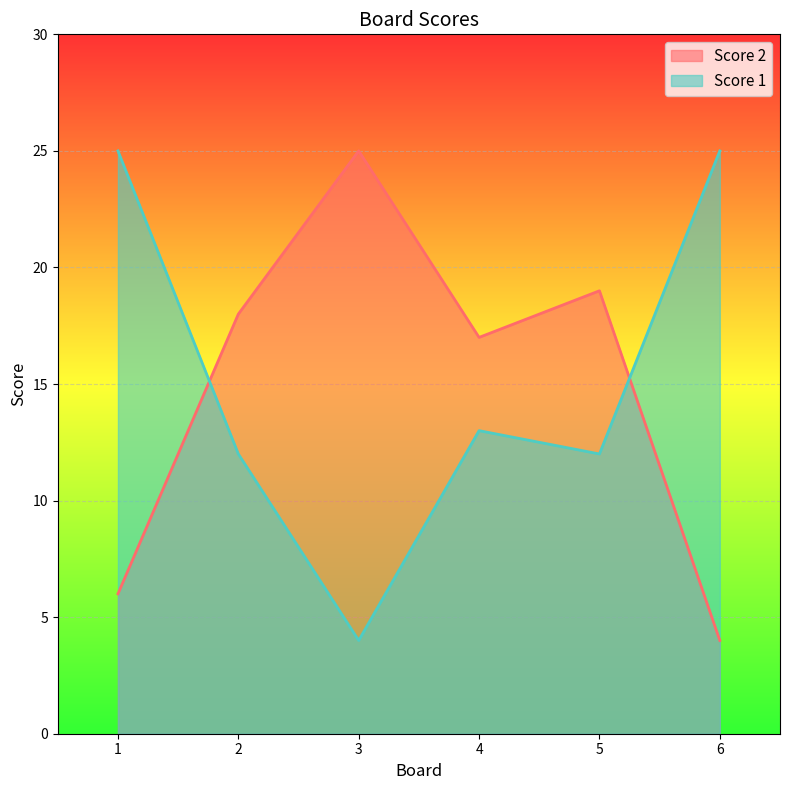

At how many categories does at least one series exceed 7?

6